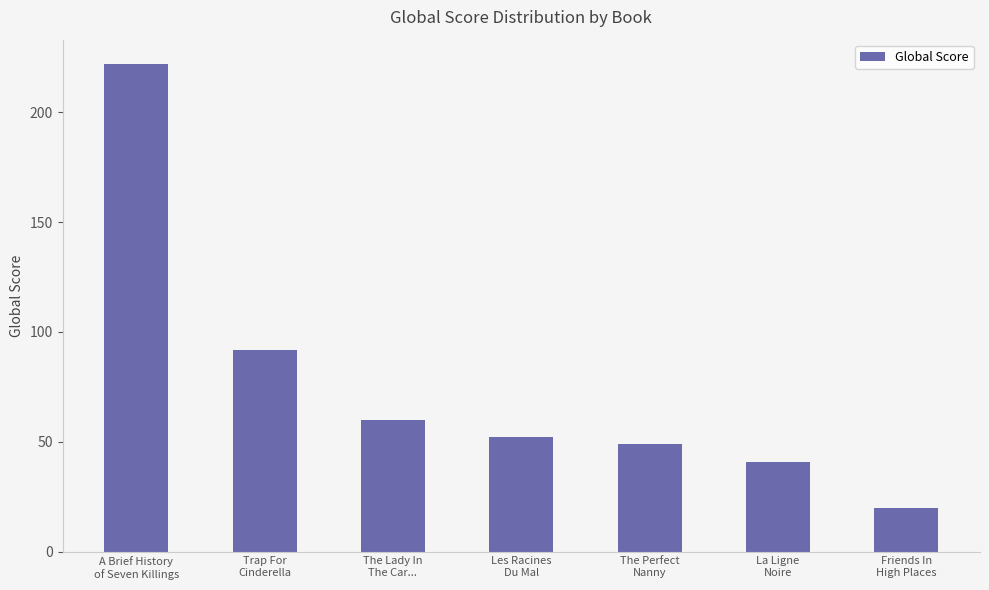

Which label corresponds to the smallest value in the chart?

Friends In
High Places